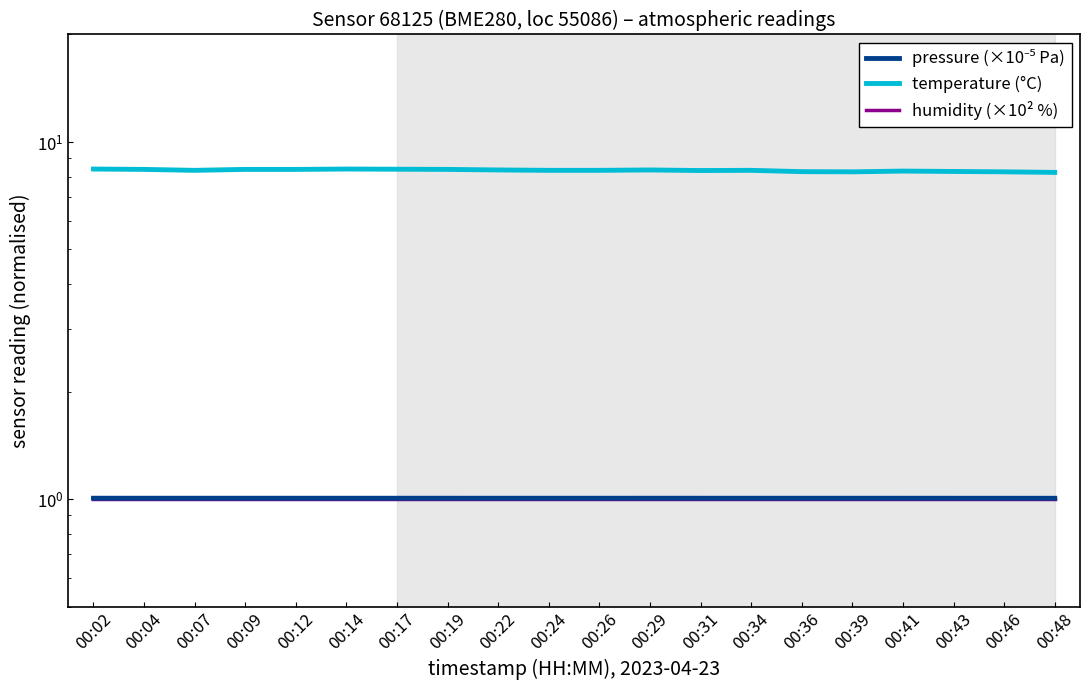

What is the highest value of the temperature (°C) series?

8.4